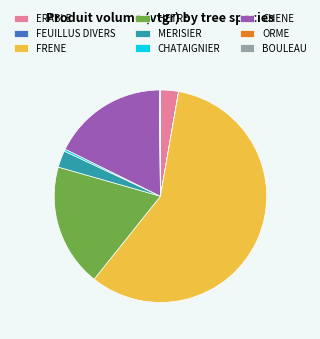

The CHENE slice represents 18% of the pie. True or false?

True